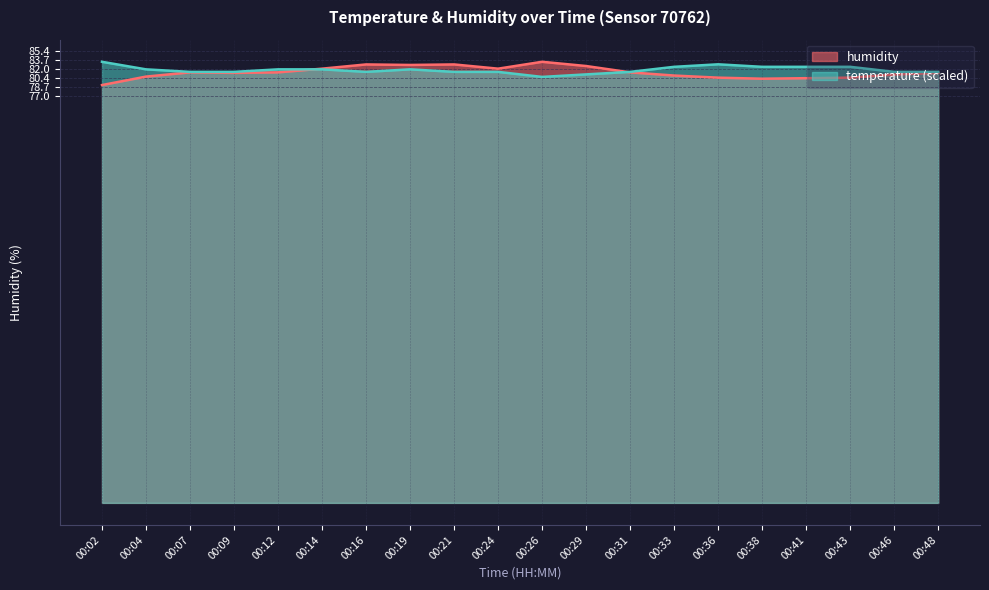

The temperature series shows 138.5 at 00:46. True or false?

False